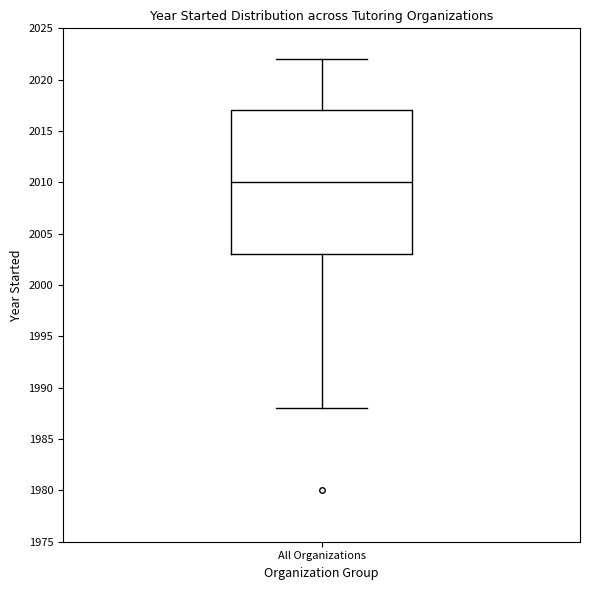

Transcribe this box plot: give where the median line is, the range the box spans, and where the two whiskers end, as read against the y-axis. The values are not printed on the chart, so give them approximately, as read against the axis.

median 2010, box 2003 to 2017, whiskers 1988 to 2022